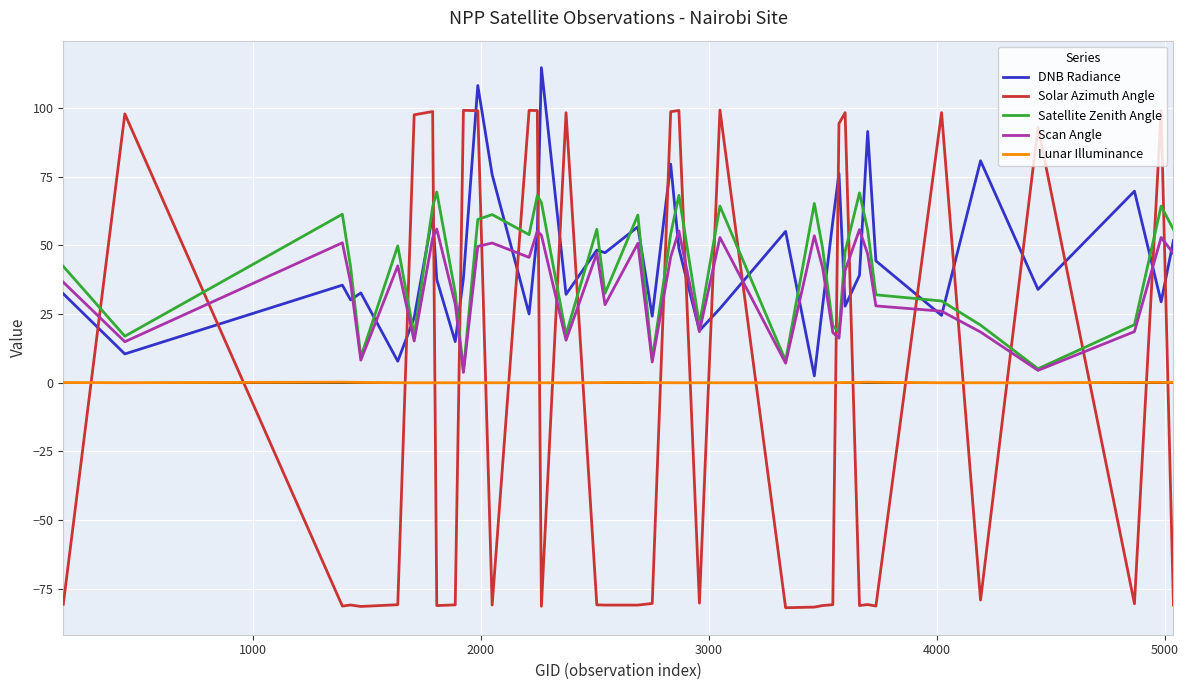

Rank the series by their maximum value, from highest to lowest.

DNB Radiance, Solar Azimuth Angle, Satellite Zenith Angle, Scan Angle, Lunar Illuminance